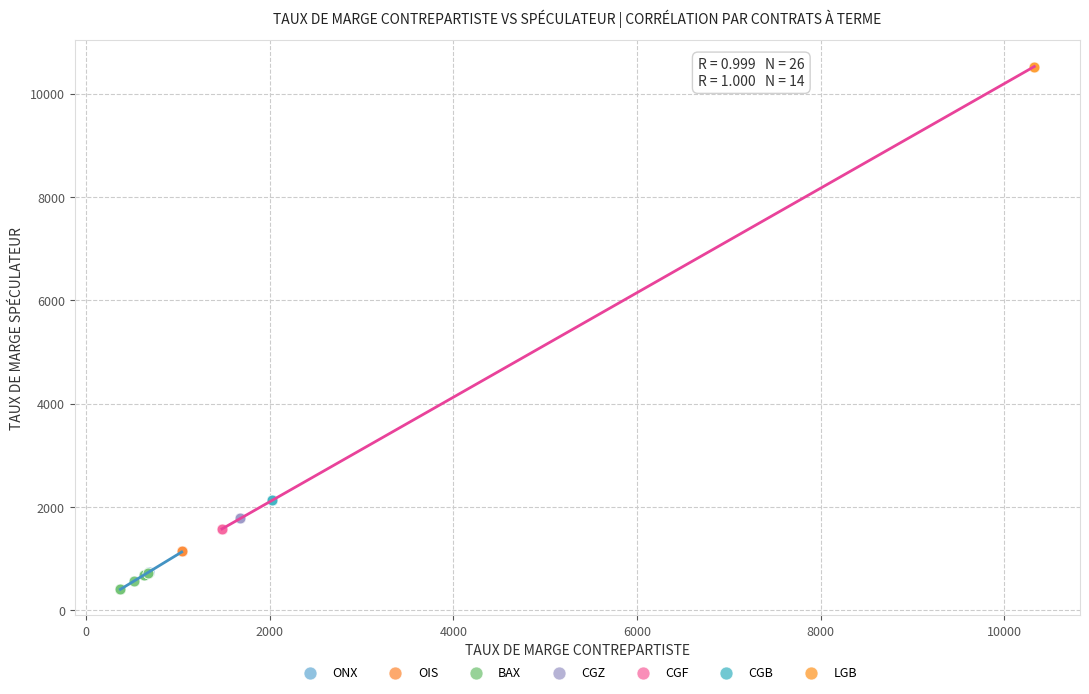

What are all the series names shown in the legend?

ONX, OIS, BAX, CGZ, CGF, CGB, LGB